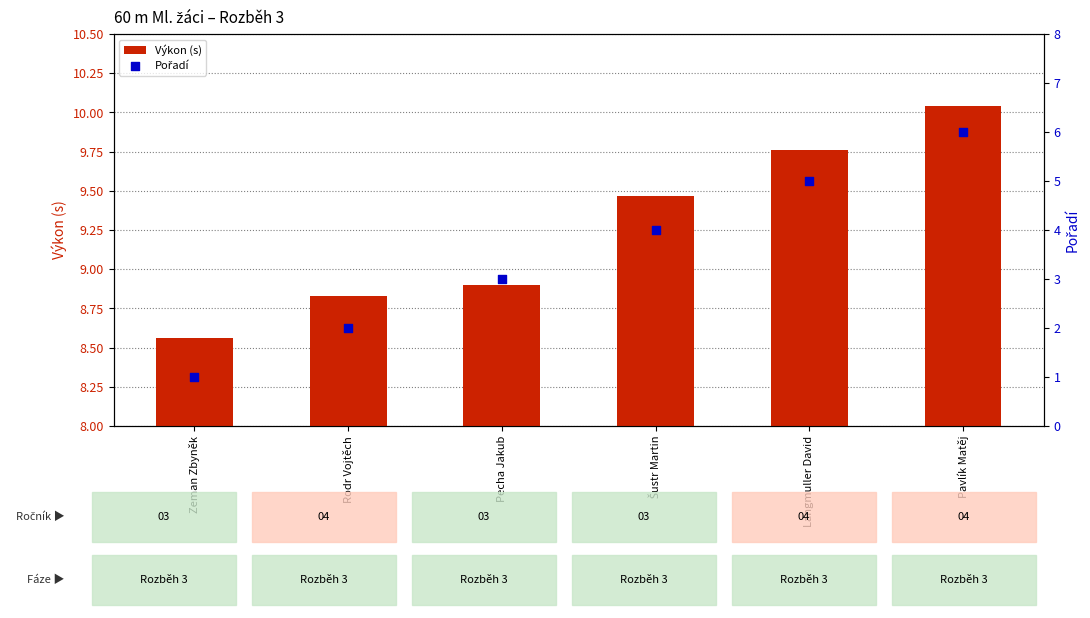

What is the total value across all series at Pecha Jakub?

11.9